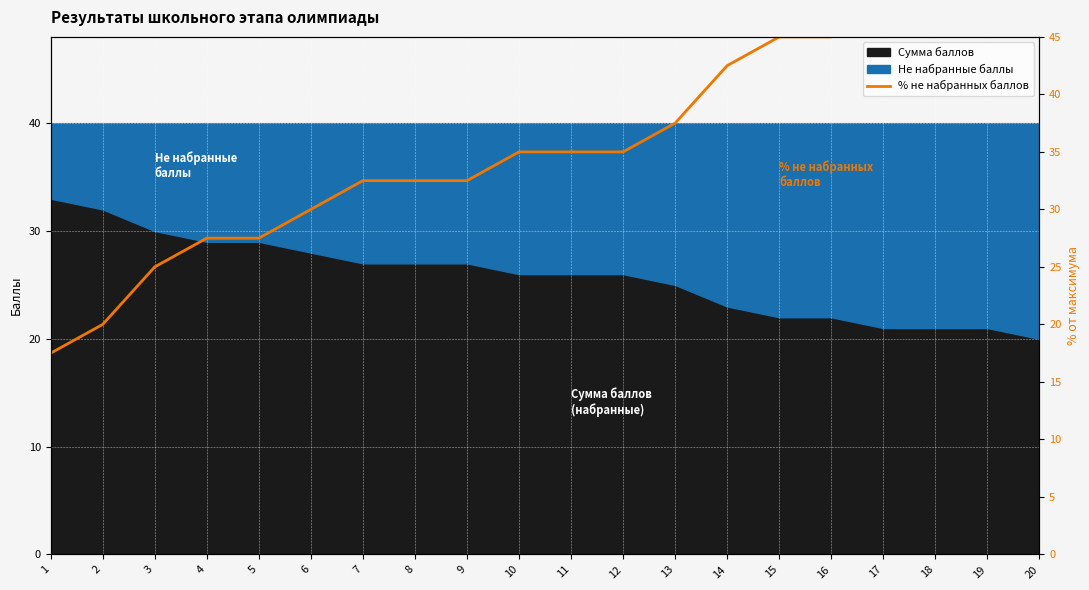

Reading left to right, transcribe all the data shown in this chart.

1=17.5	2=20.0	3=25.0	4=27.5	5=27.5	6=30.0	7=32.5	8=32.5	9=32.5	10=35.0	11=35.0	12=35.0	13=37.5	14=42.5	15=45.0	16=45.0	17=47.5	18=47.5	19=47.5	20=50.0